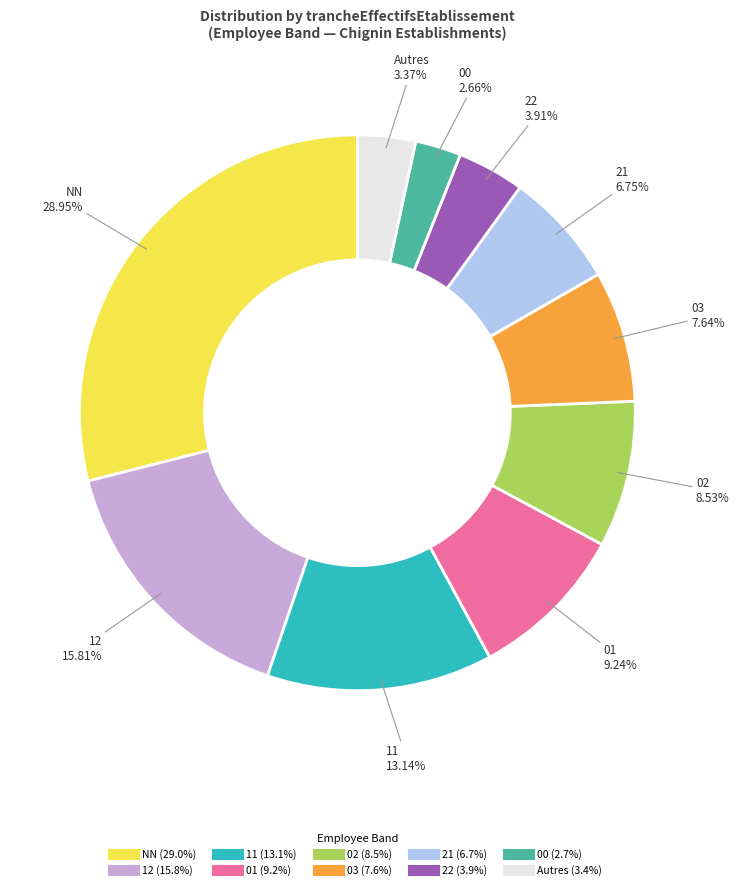

Is there any slice that represents more than half of the pie?

No